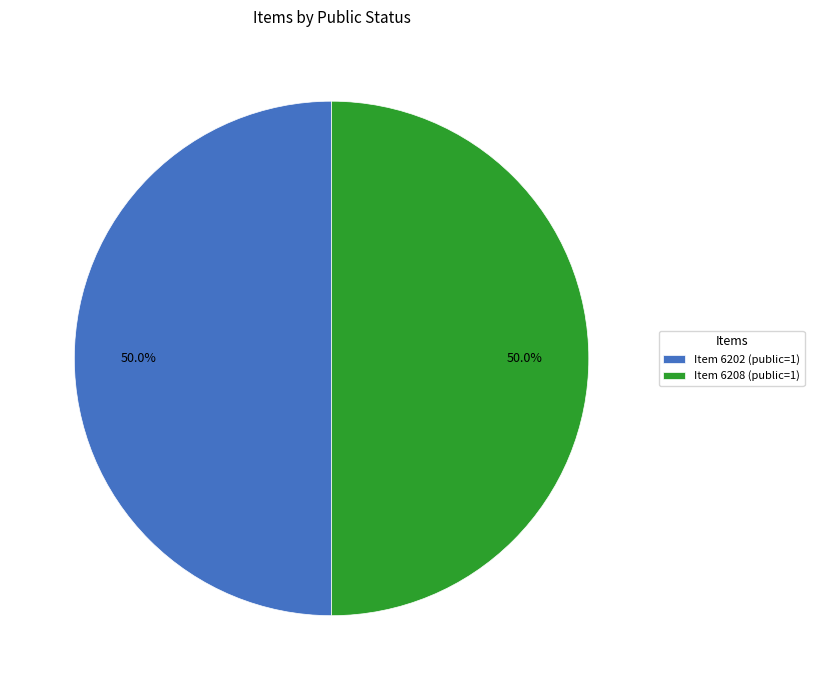

Combined, do Item 6208 (public=1) and Item 6202 (public=1) account for over 50%?

Yes